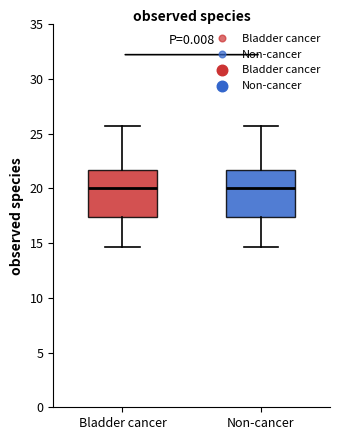

Where does the median line of the box for Bladder cancer sit on the y-axis? The values are not printed on the chart, so give them approximately, as read against the axis.

20.0